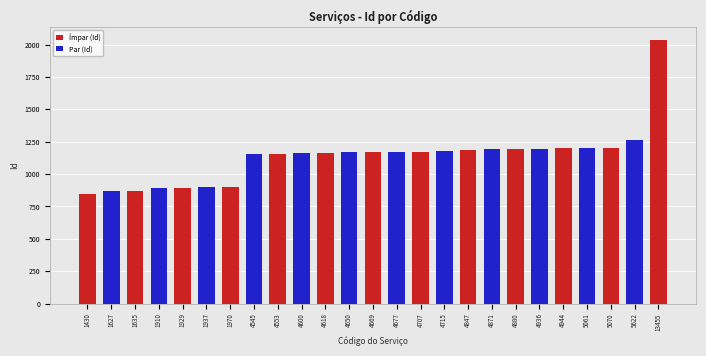

Which has a higher value, 5622 or 4944?

5622